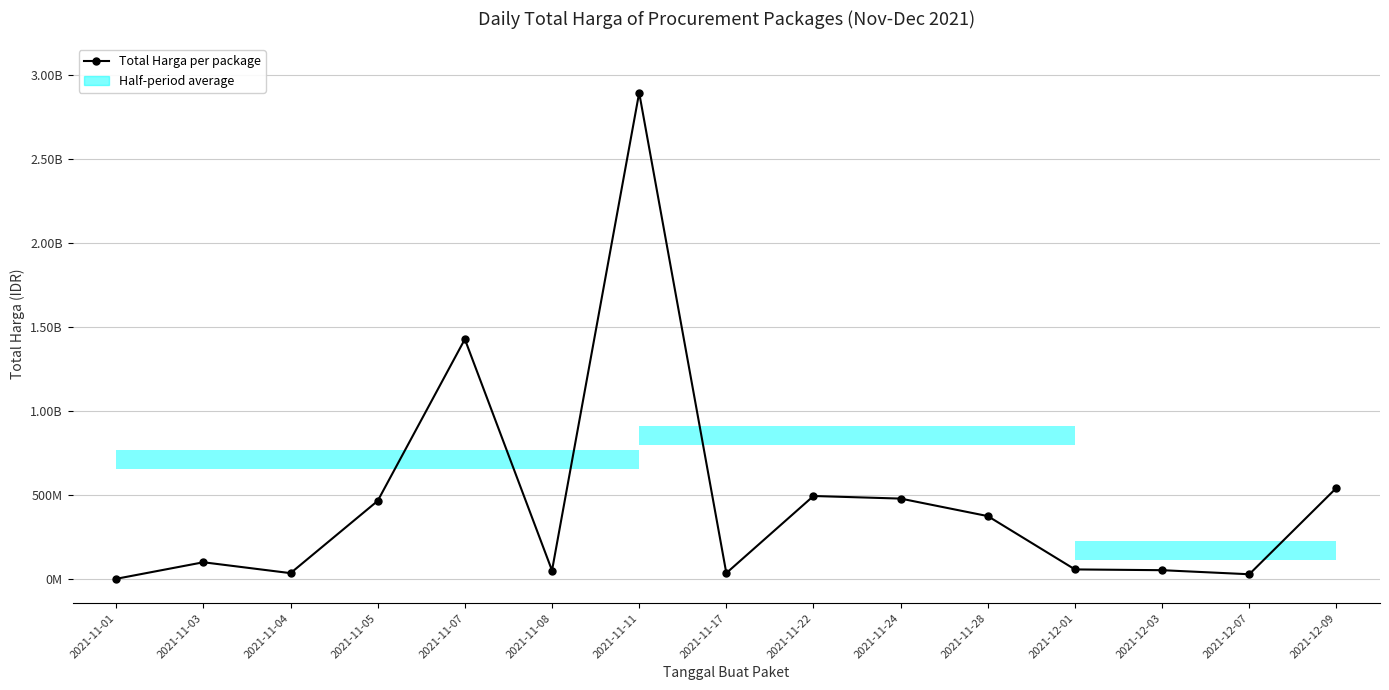

The chart shows a value of 1425867900 at 2021-11-07. True or false?

True